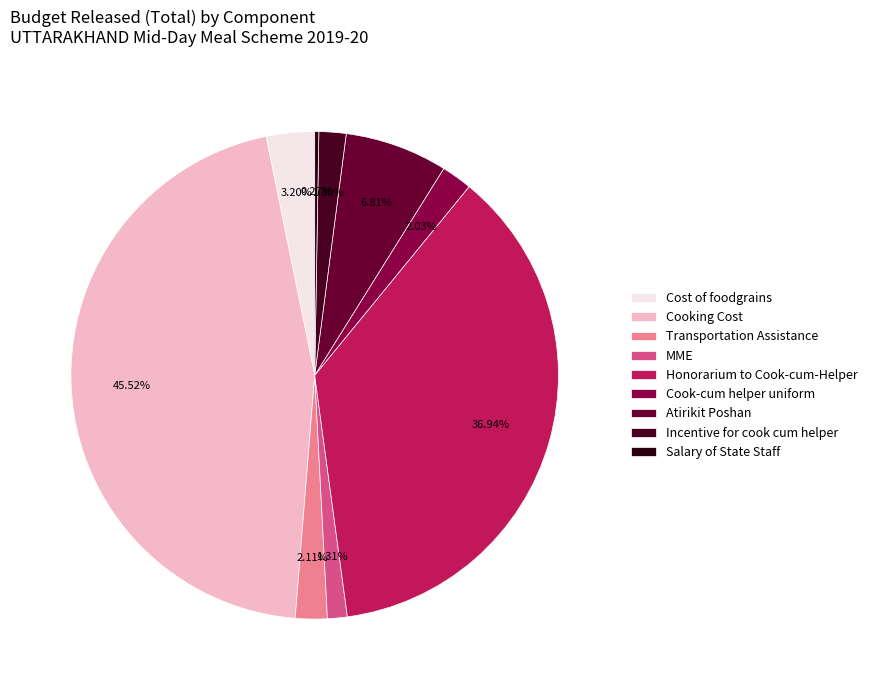

Does any single category account for the majority?

No